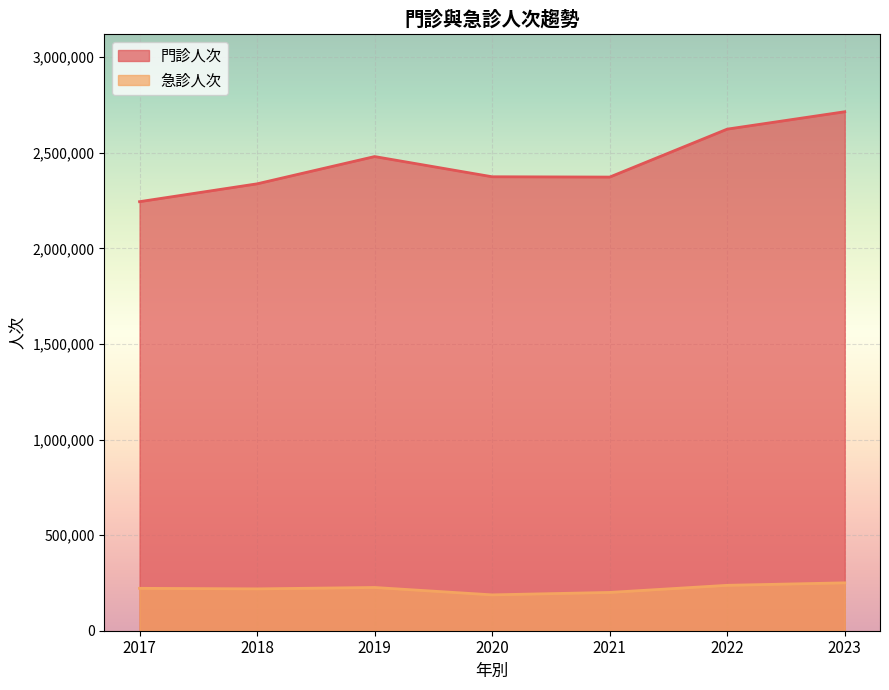

Which series has the largest range (max minus min)?

門診人次